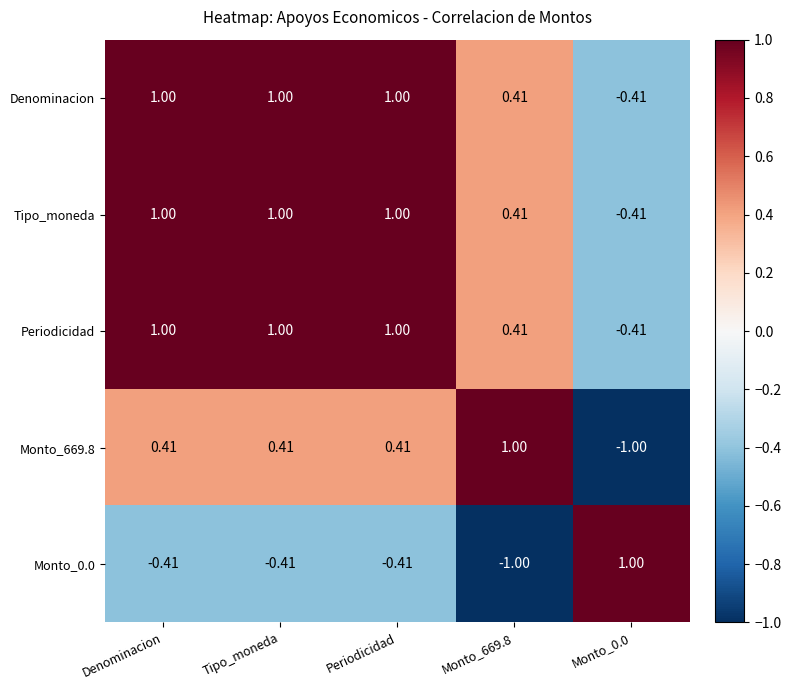

Is the value of Tipo_moneda at Monto_669.8 greater than the value of Monto_0.0 at Tipo_moneda?

Yes